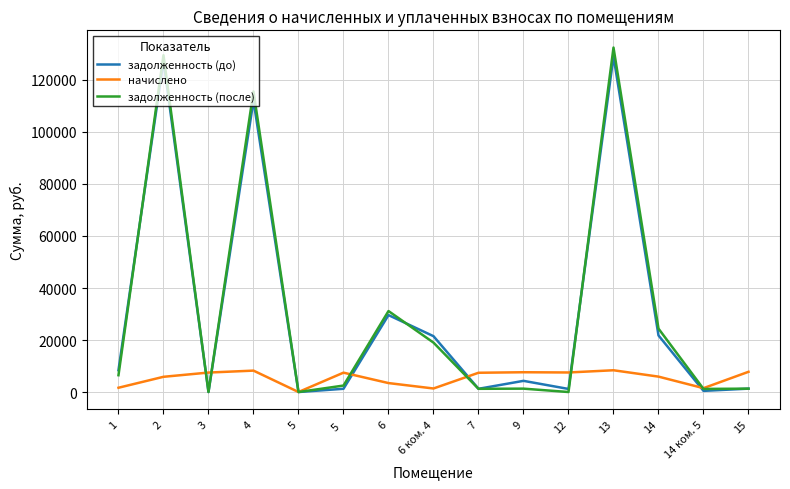

Does the chart display data point markers on the line(s)?

No